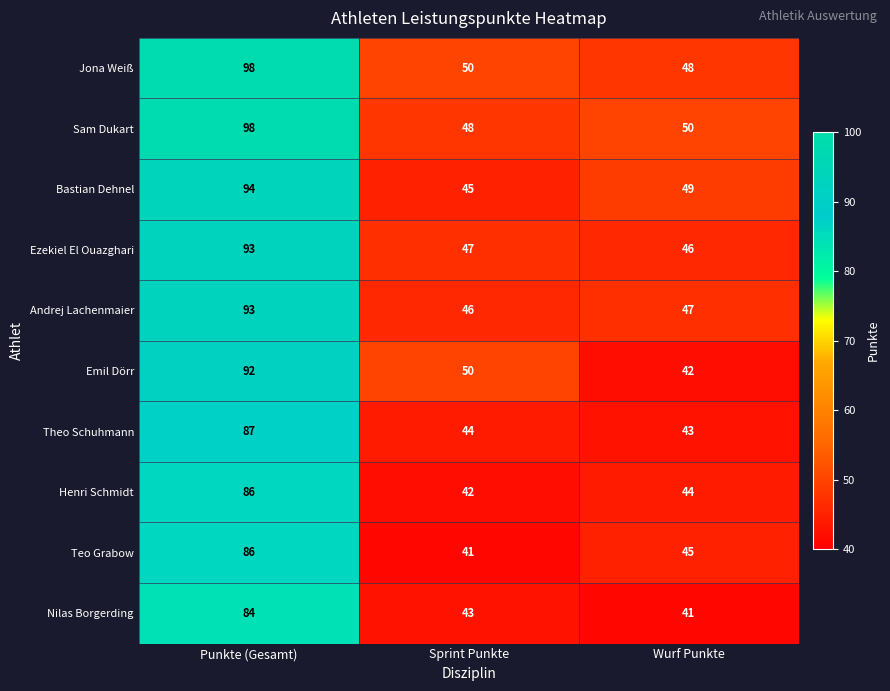

What is the total value across all series at Wurf Punkte?

455